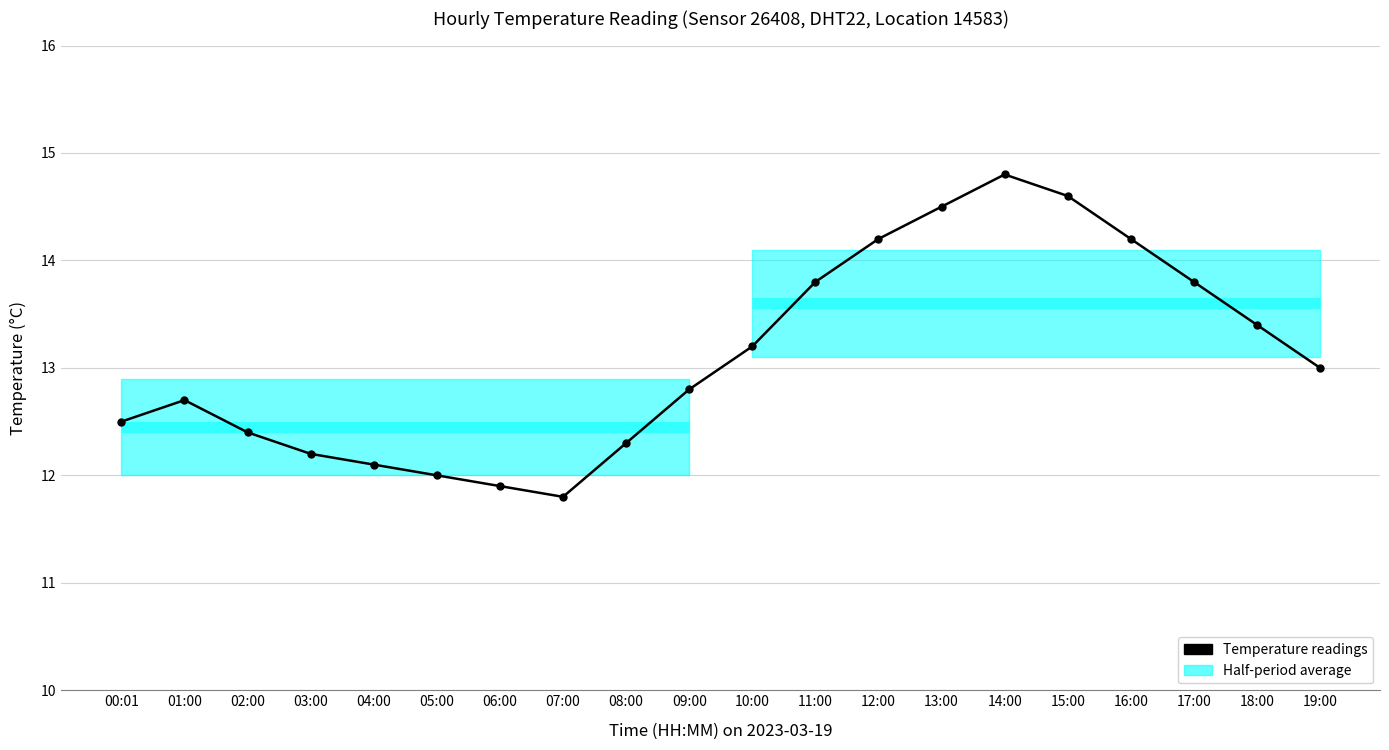

What is the label of the 17th point from the right?

03:00